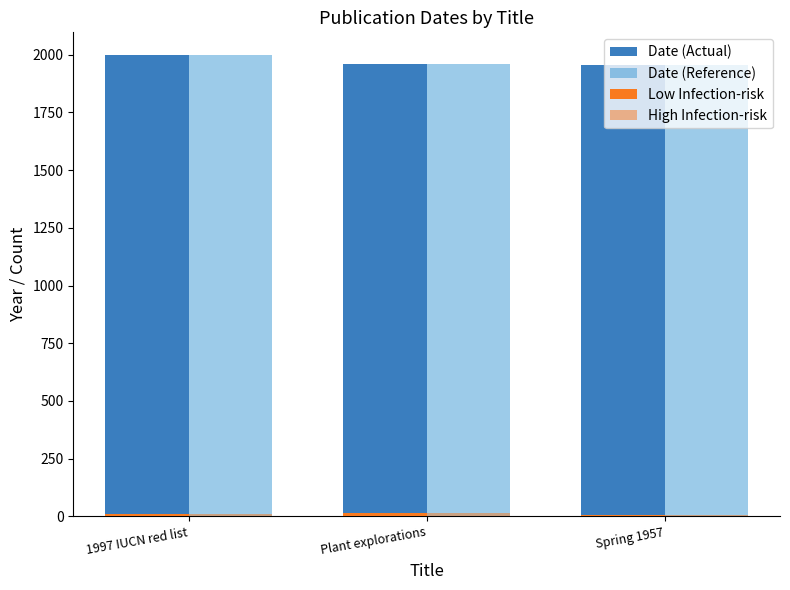

Which series has the largest total across all categories?

Date (Actual)